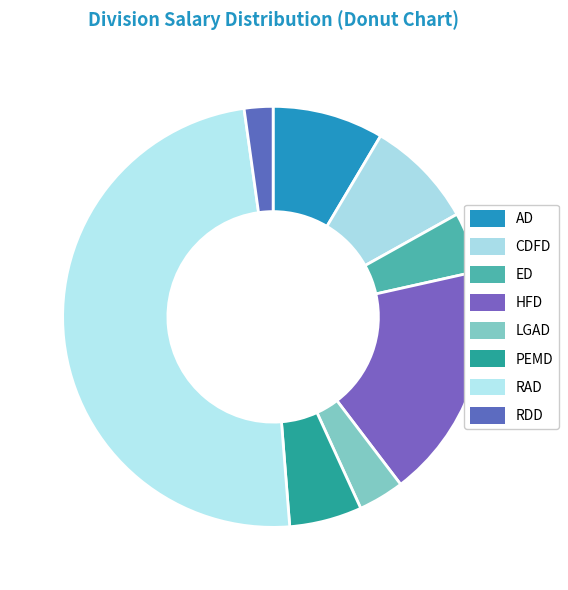

Is there a majority slice in this chart?

No